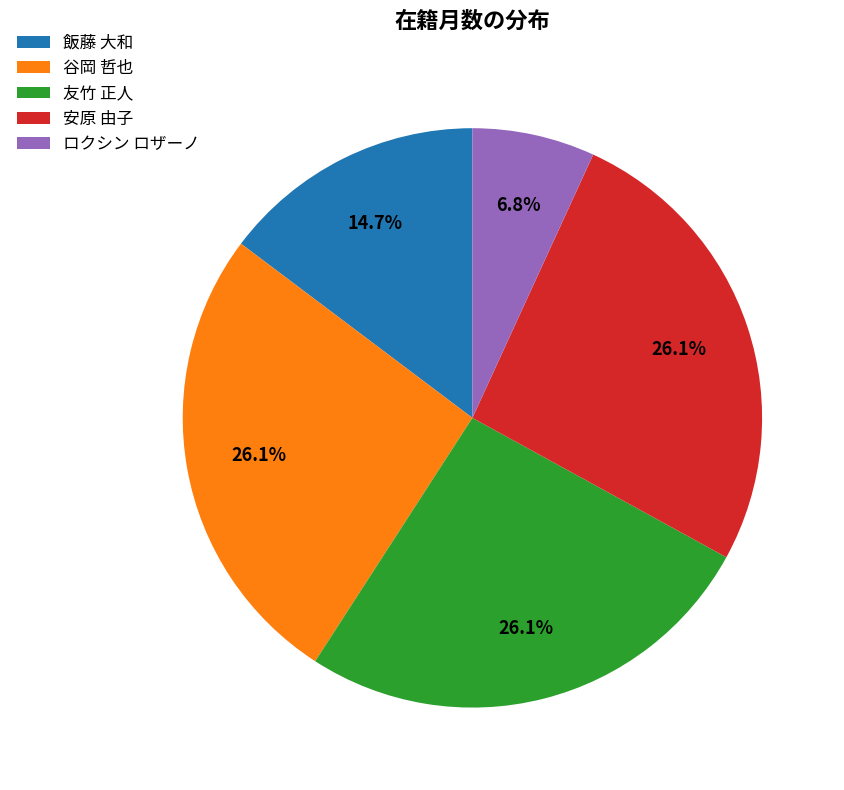

To the nearest percent, what is the average slice percentage?

20%